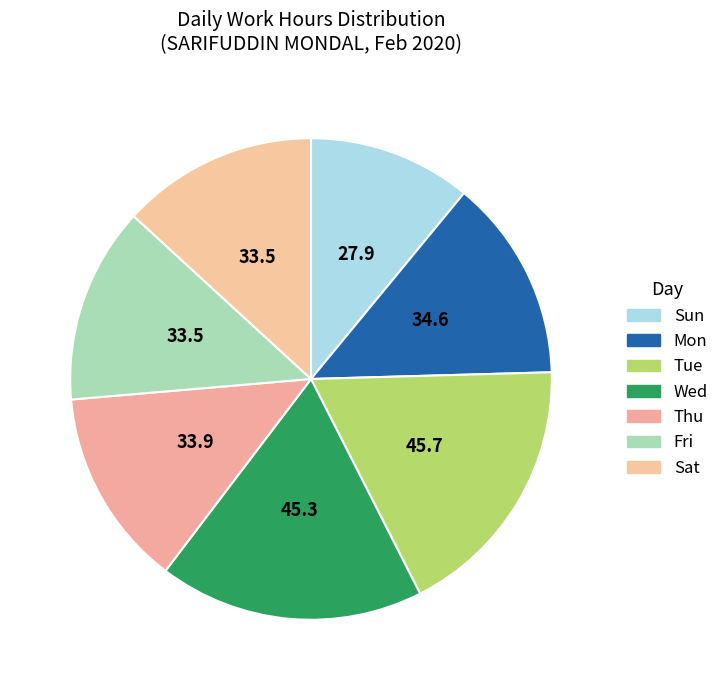

Approximately how many times larger is the value at Sat compared to Wed?

0.7